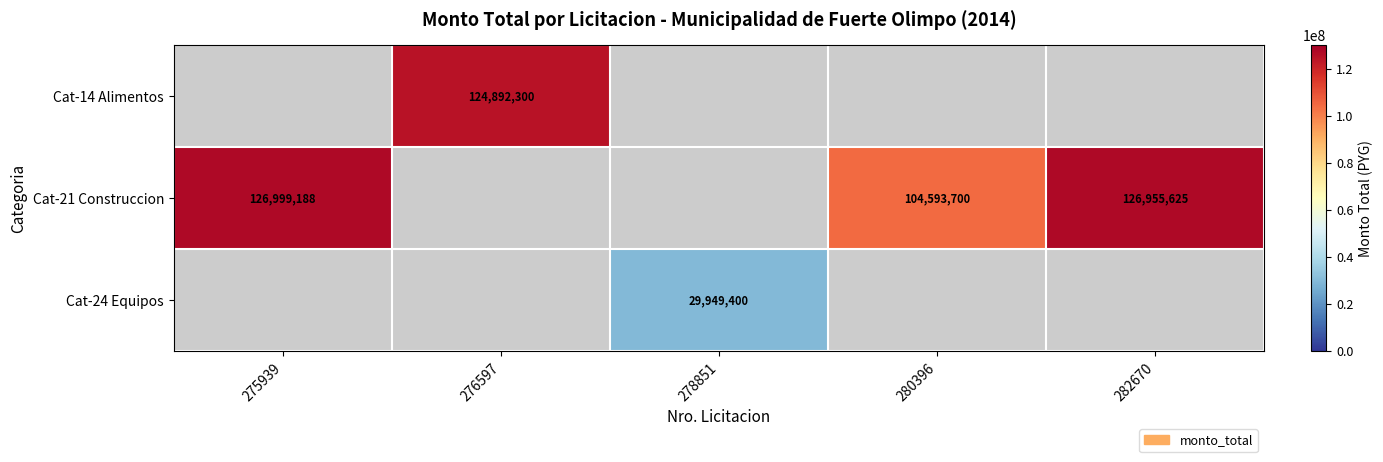

Between 282670 and 275939, which is larger?

275939